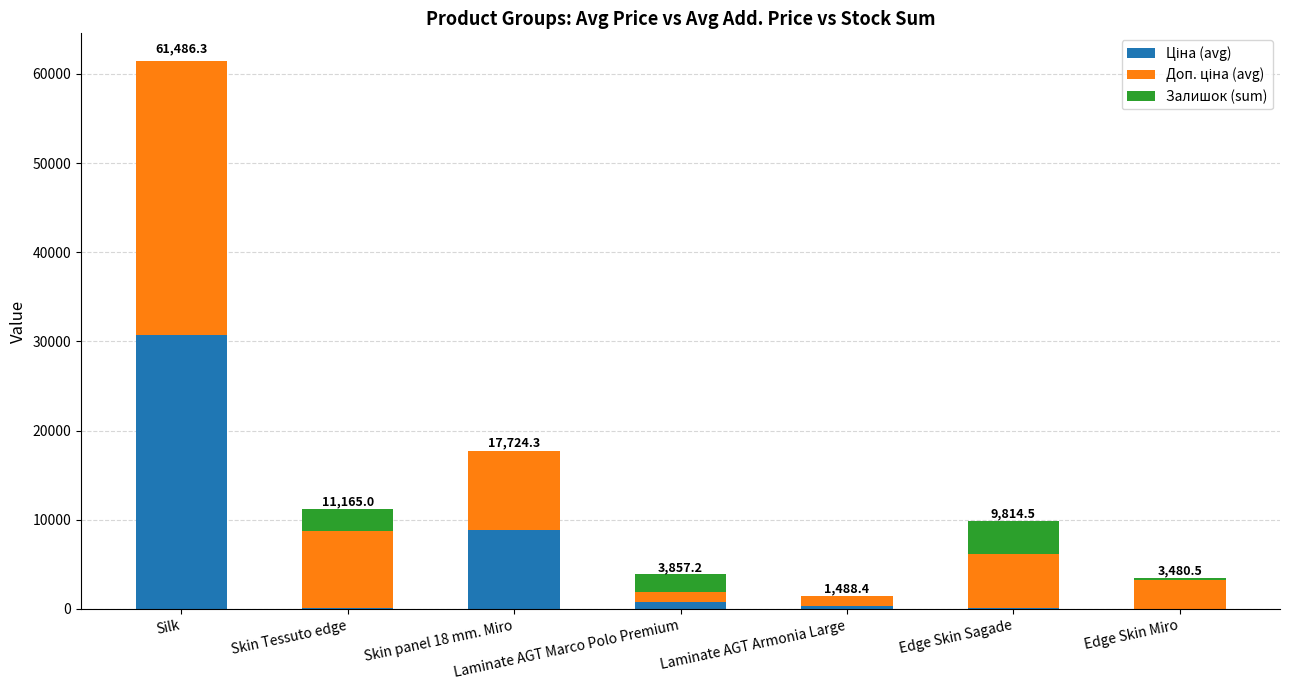

At which category is the sum across all series the highest?

Silk